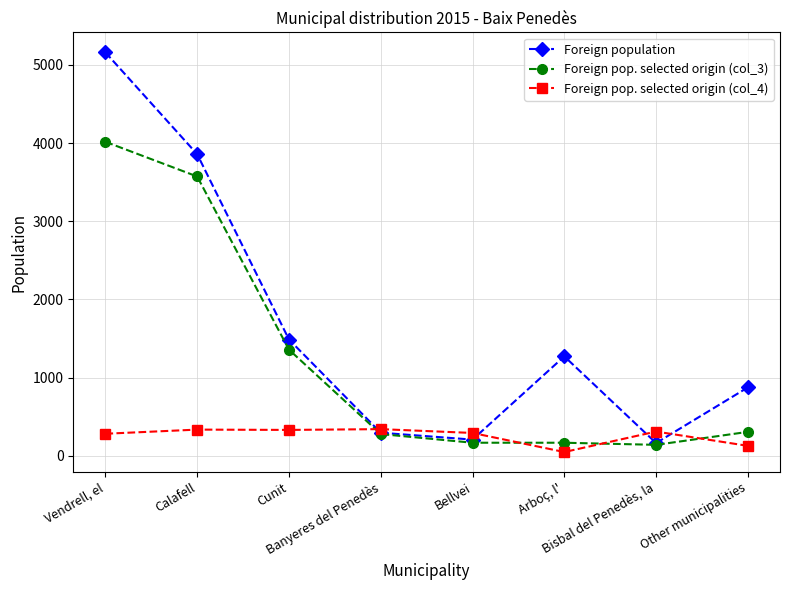

True or false: Foreign pop. selected origin (col_4) has more than 1 points higher than both neighbors.

True